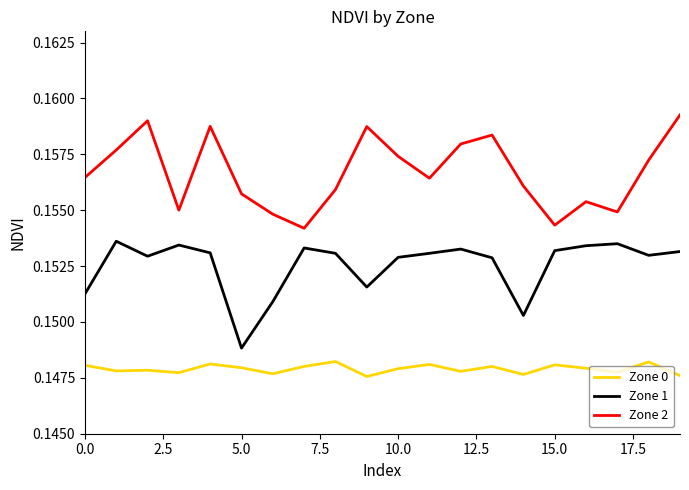

Which series has the largest total across all categories?

Zone 2